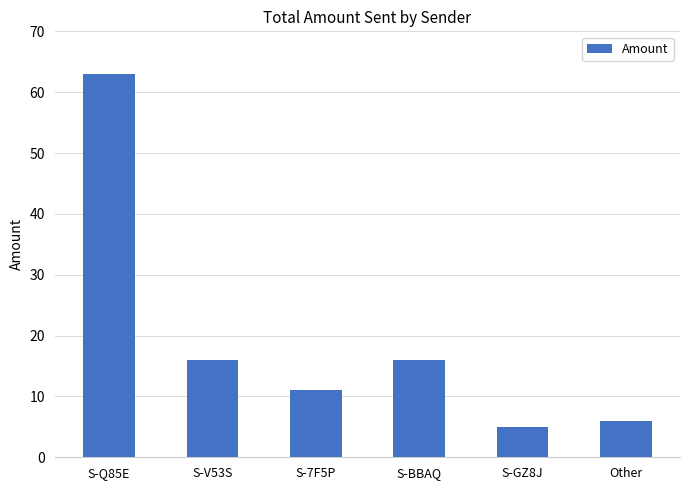

The chart shows a value of 5 at S-GZ8J. True or false?

True